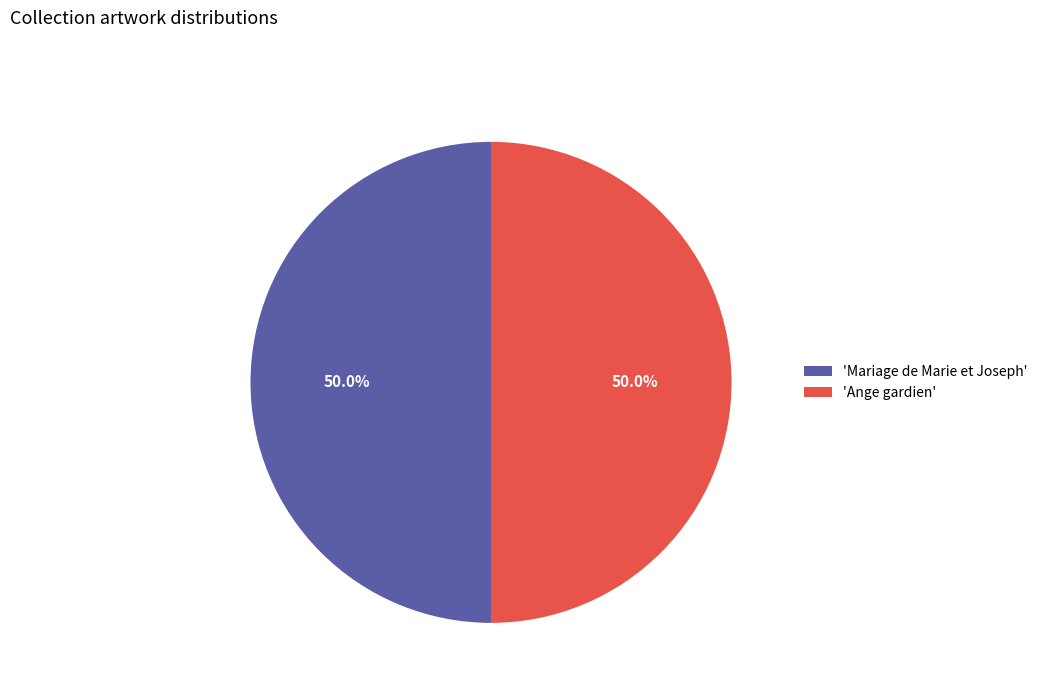

What is the total percentage of 'Ange gardien' and 'Mariage de Marie et Joseph'?

100.0%